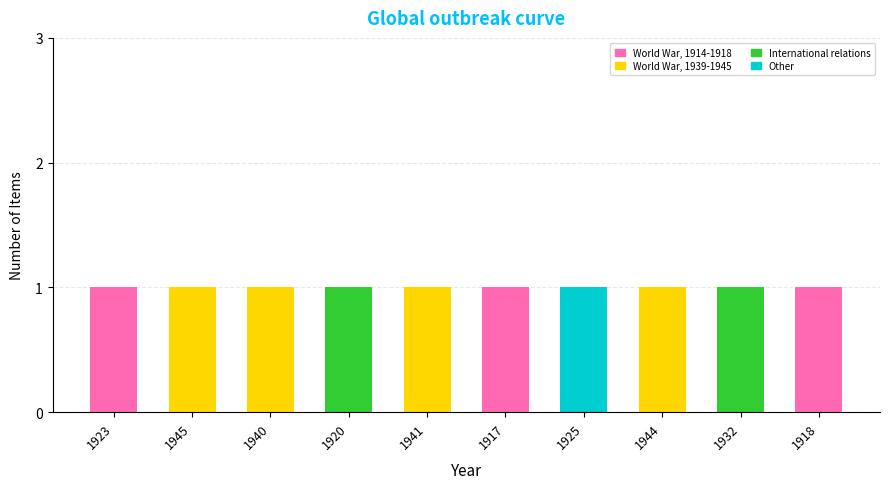

The value of World War, 1914-1918 at 1925 is 1. True or false?

False